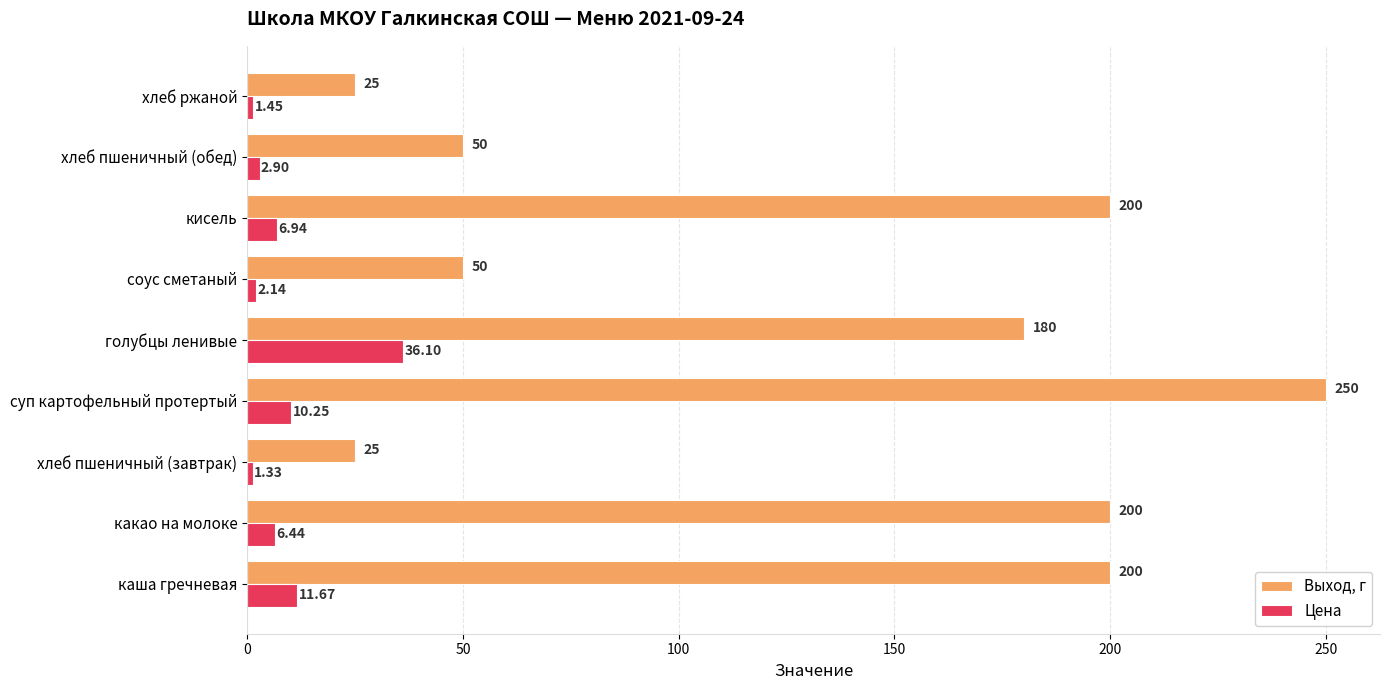

List the series in order of their peak value, lowest first.

Цена, Выход, г